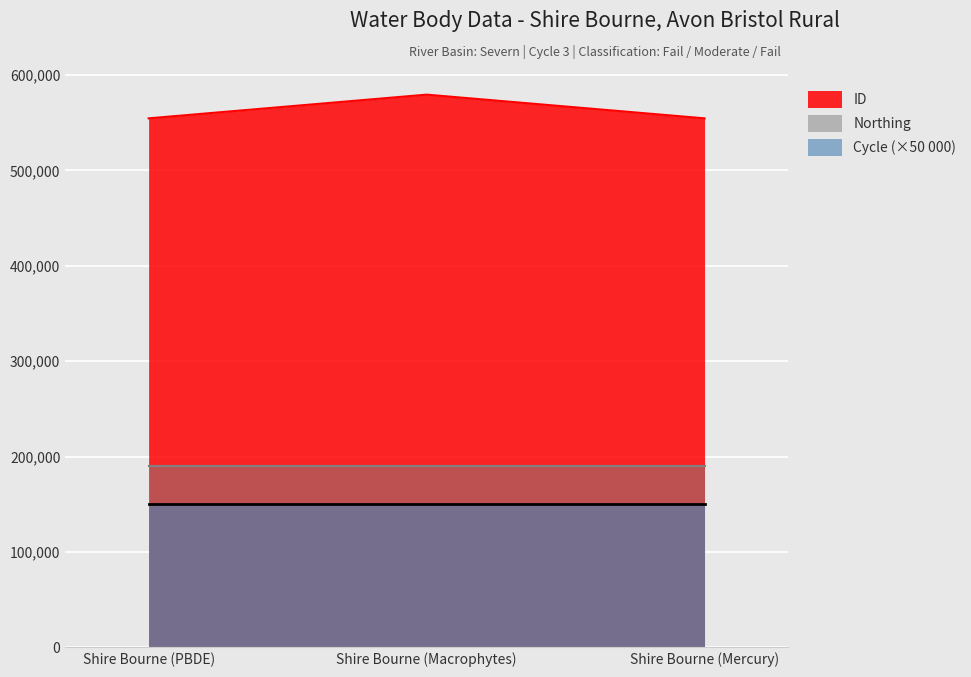

Rank the series by their average value, from highest to lowest.

ID, Northing, Cycle